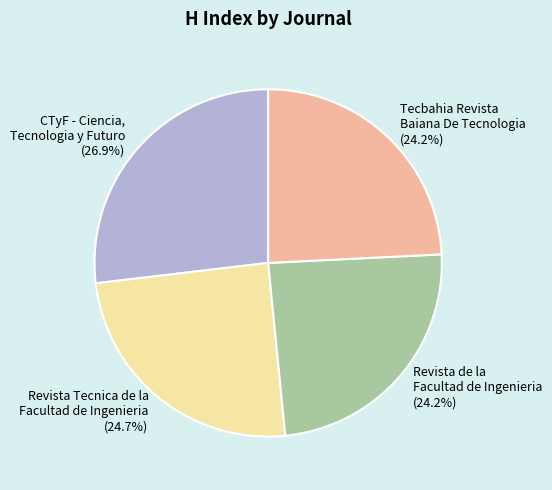

True or false: Revista Tecnica de la Facultad de Ingenieria accounts for 25% of the total.

True